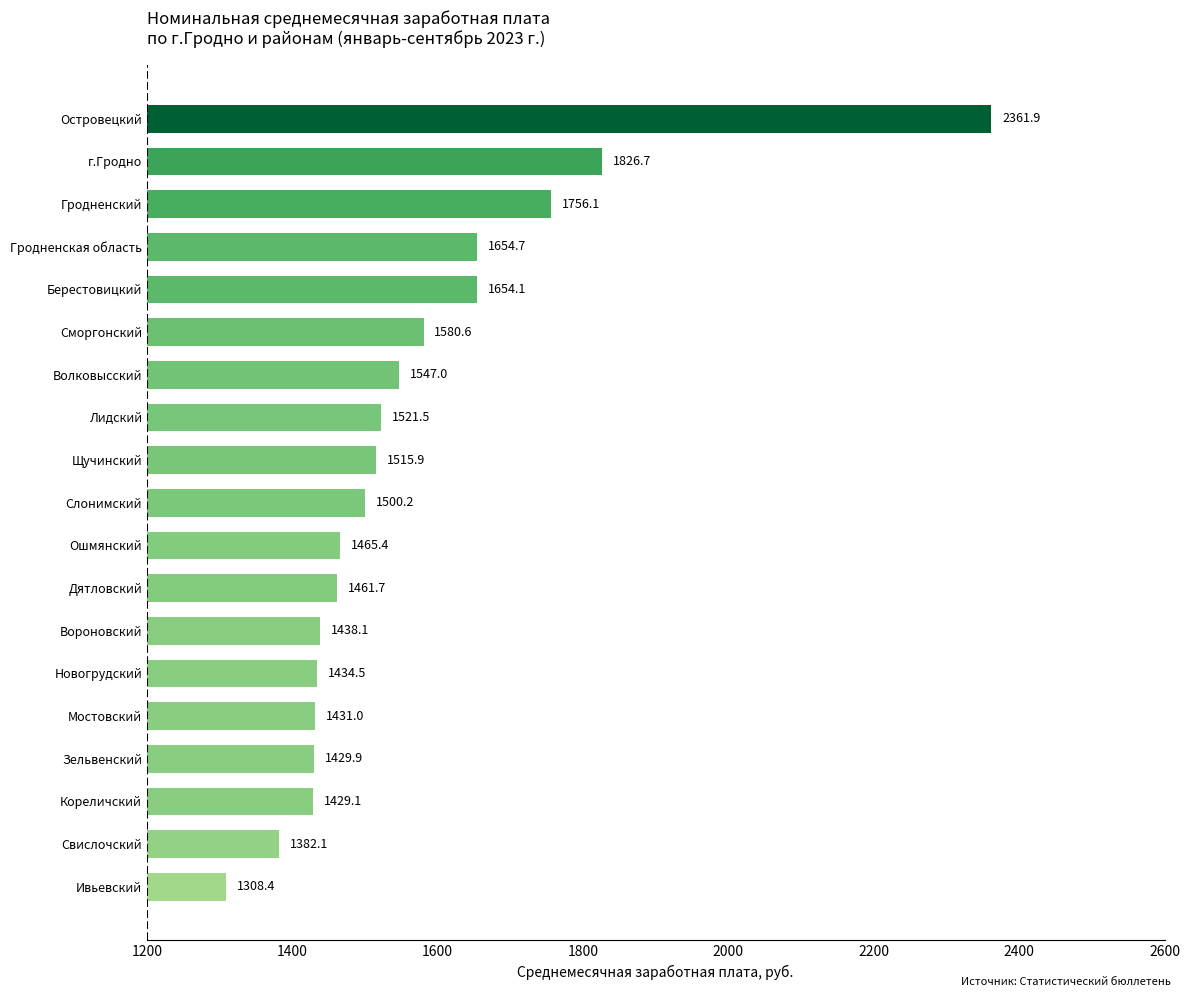

List the labels in order of value, smallest first.

Ивьевский, Свислочский, Кореличский, Зельвенский, Мостовский, Новогрудский, Вороновский, Дятловский, Ошмянский, Слонимский, Щучинский, Лидский, Волковысский, Сморгонский, Берестовицкий, Гродненская область, Гродненский, г.Гродно, Островецкий